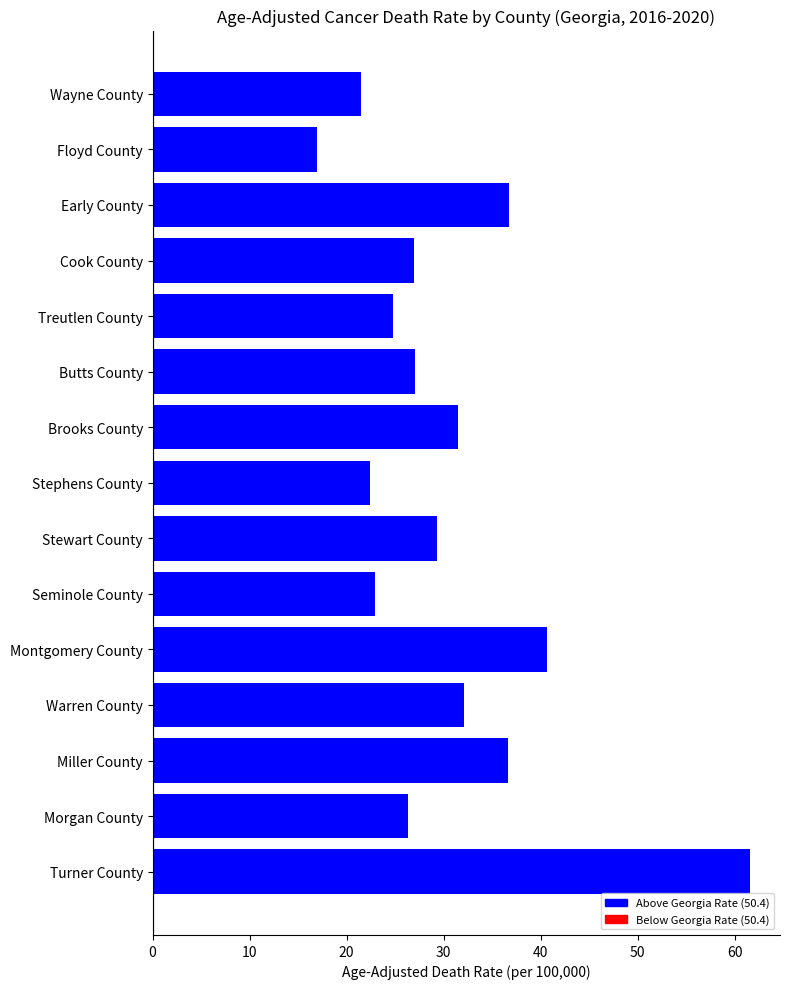

At which category does the chart reach its minimum across all series?

Floyd County